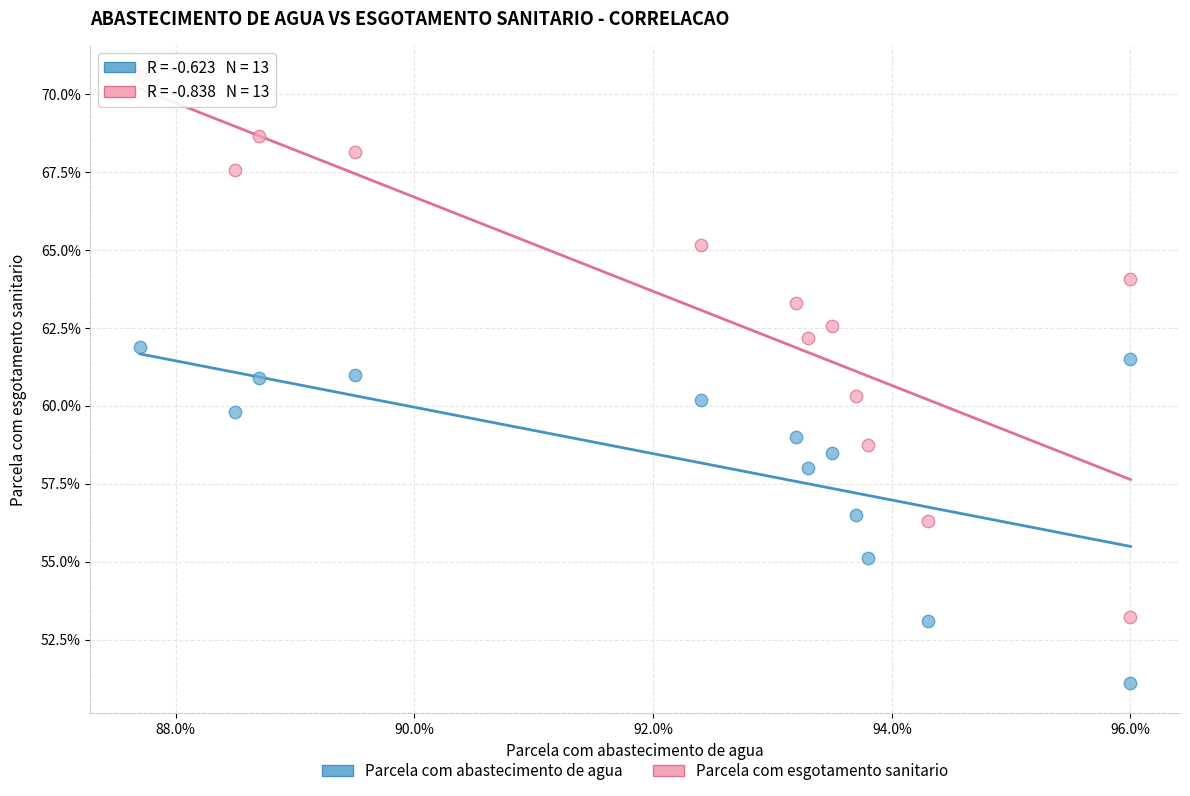

Which series has the widest spread of Y values?

Parcela com esgotamento sanitario